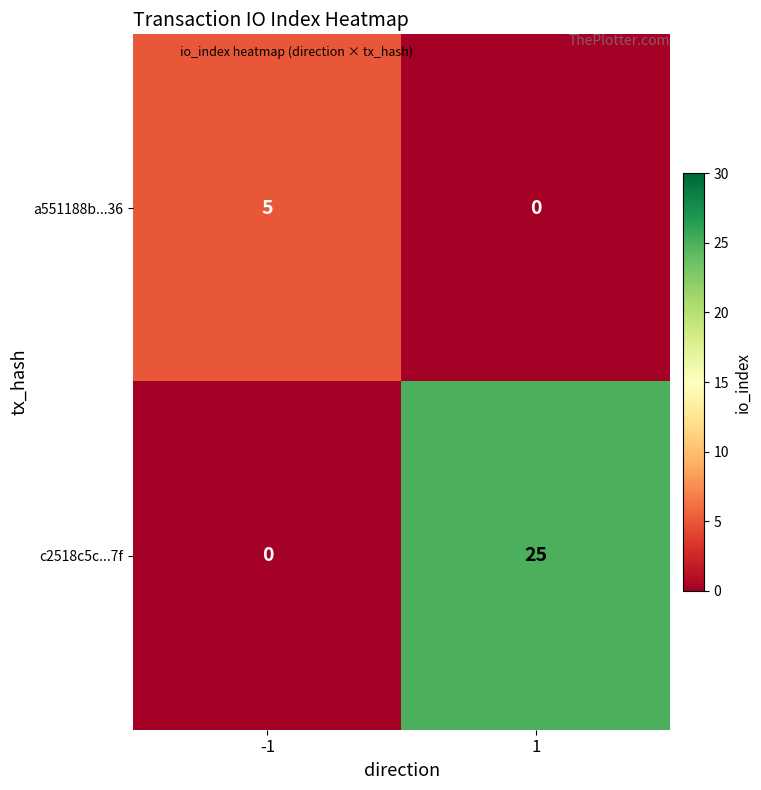

Is it true that a551188b...36 equals 1 at -1?

False